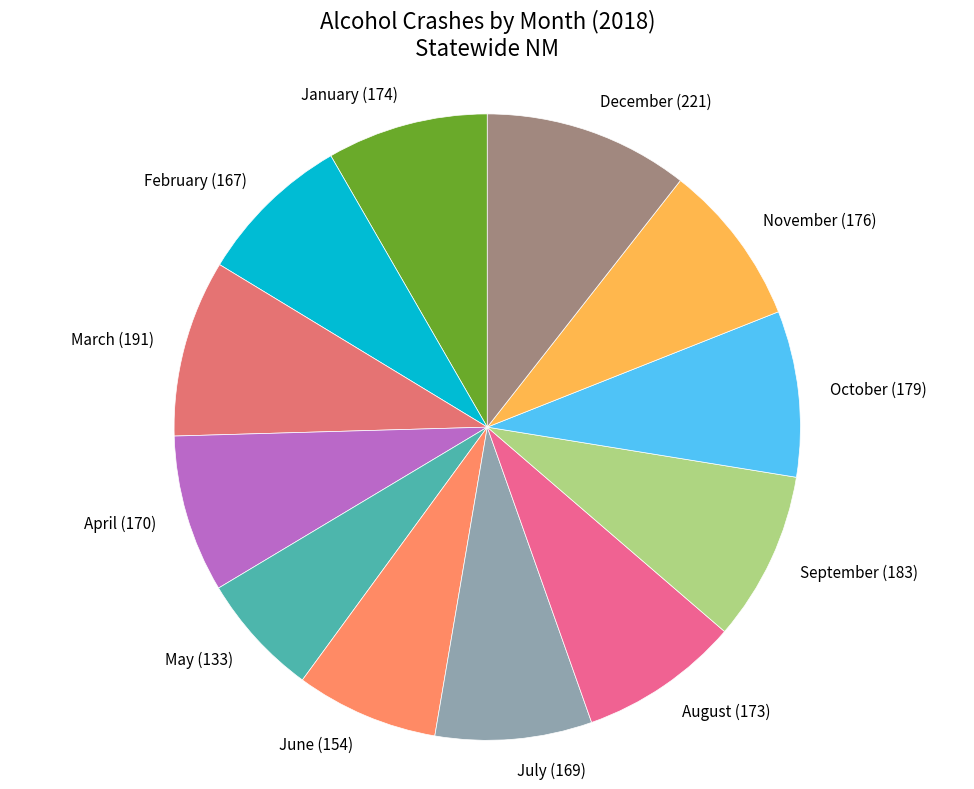

Which has a higher value, September (183) or May (133)?

September (183)